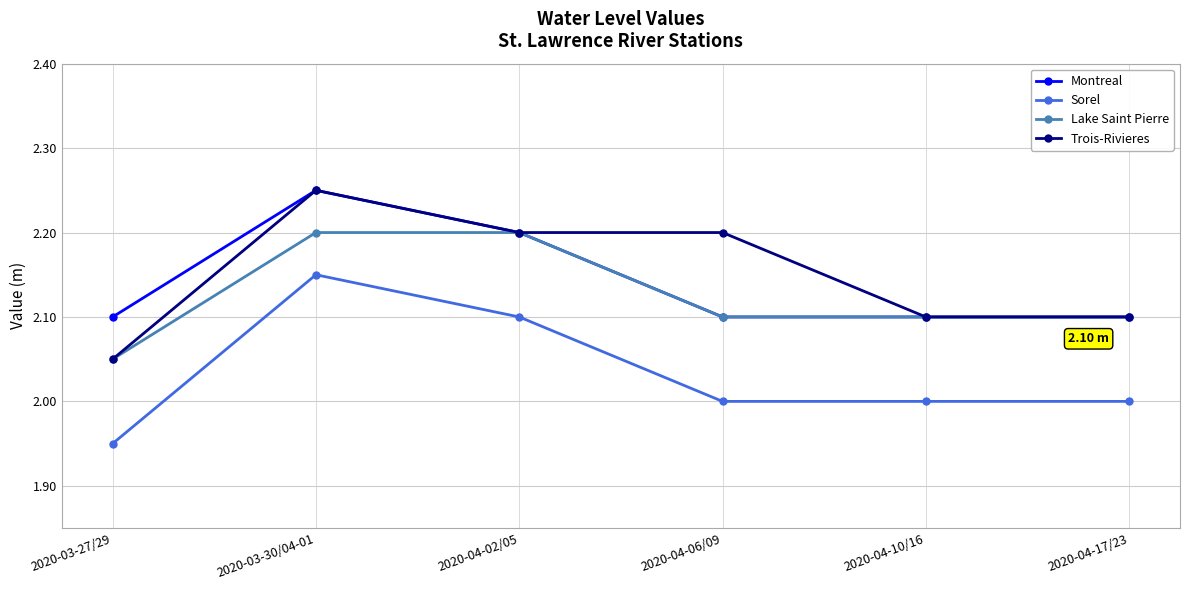

How many categories are shown in the chart?

6